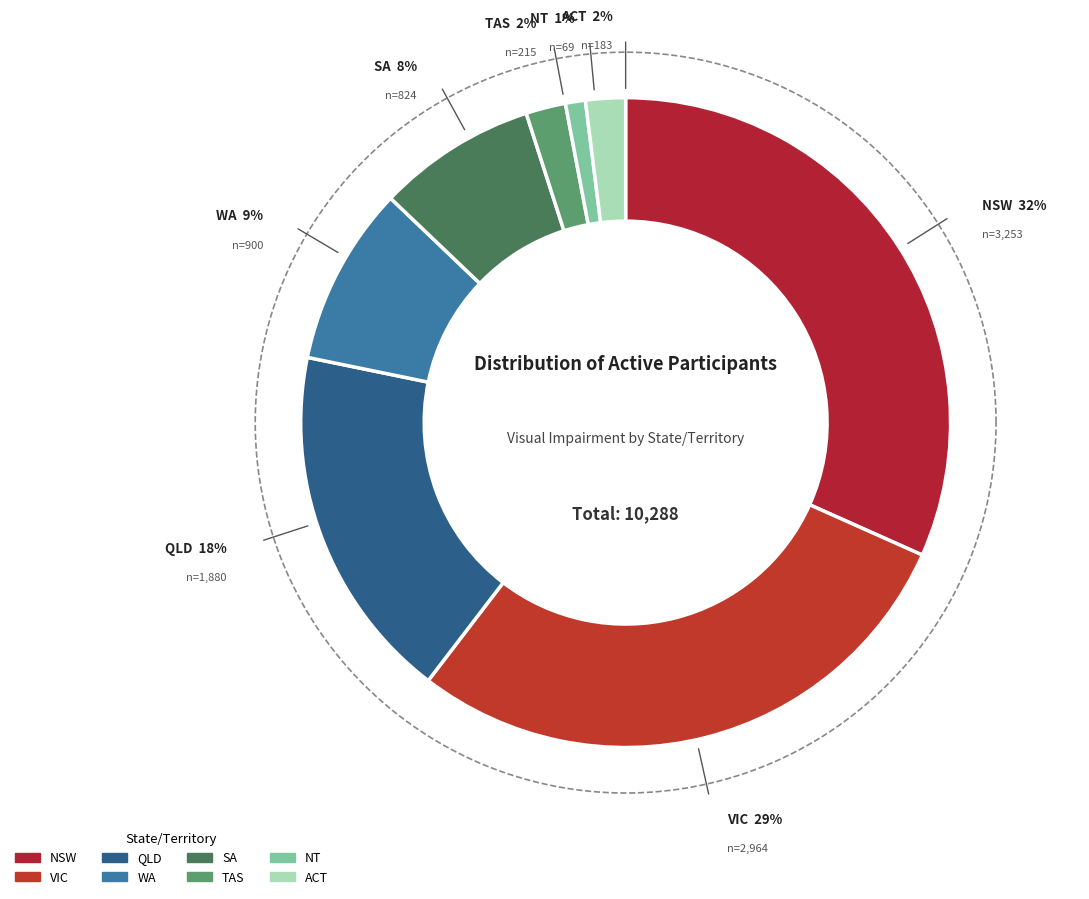

What portion of the pie excludes SA?

92.1%